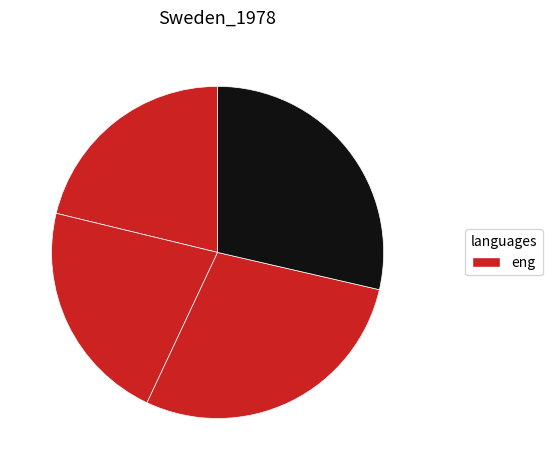

Is there any slice that represents more than half of the pie?

No